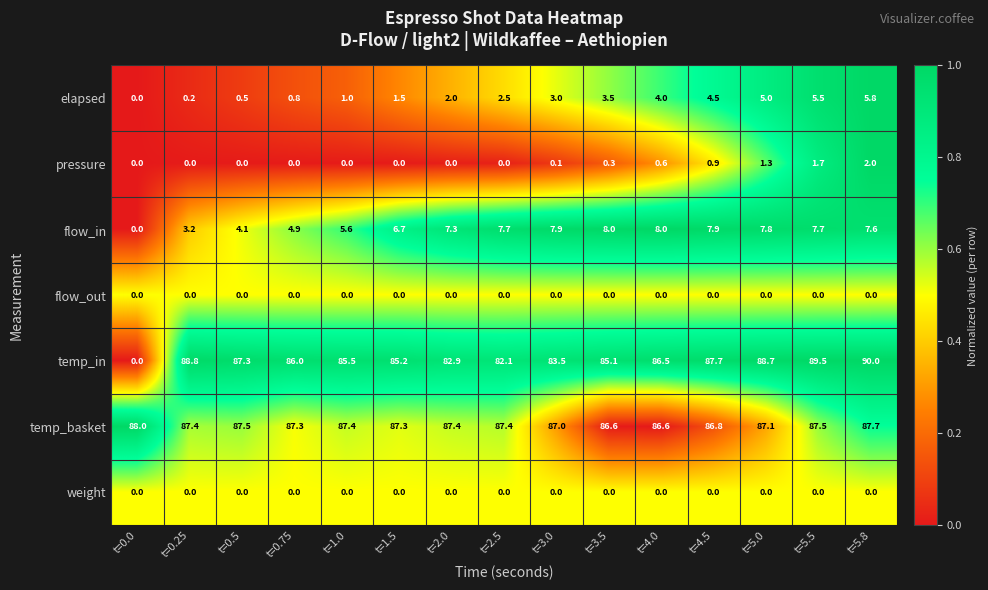

What is the difference between the maximum and second lowest values in the flow_in series?

4.8